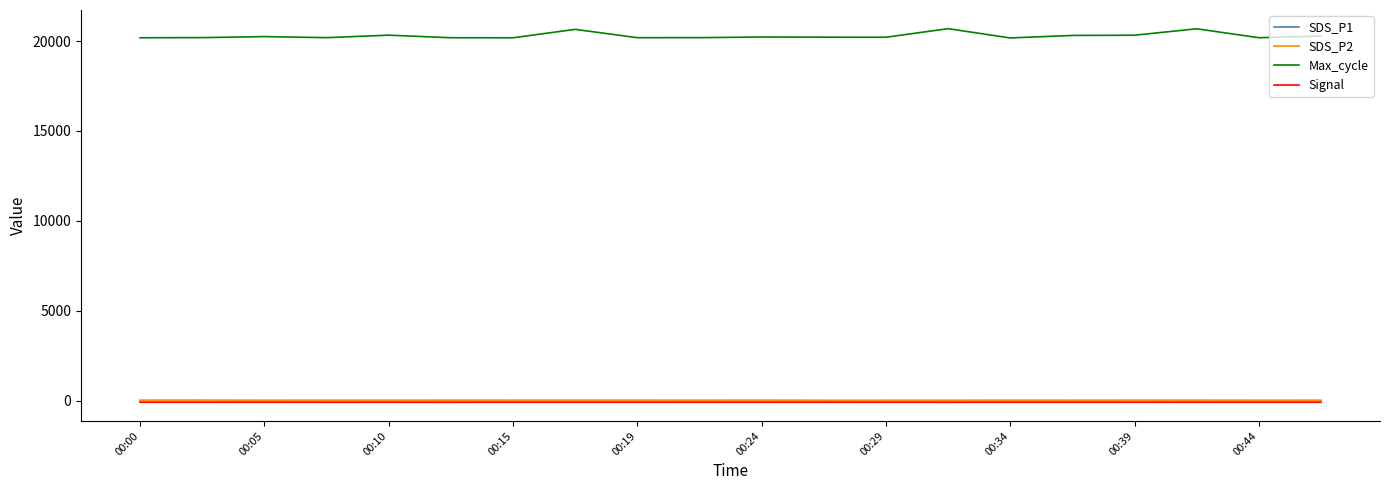

Which series has the largest range (max minus min)?

Max_cycle